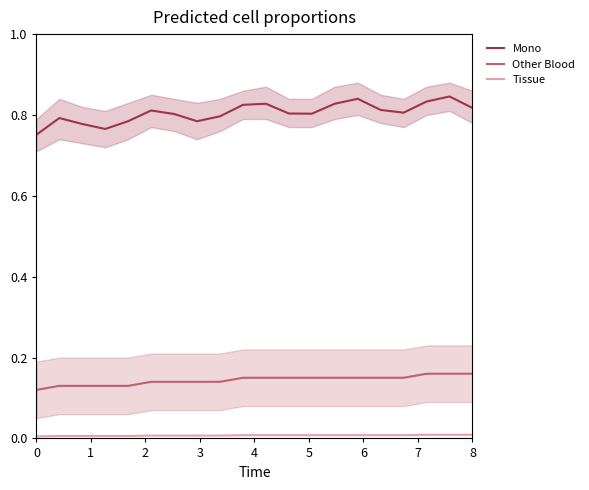

Is this an area chart (filled region under the line)?

No